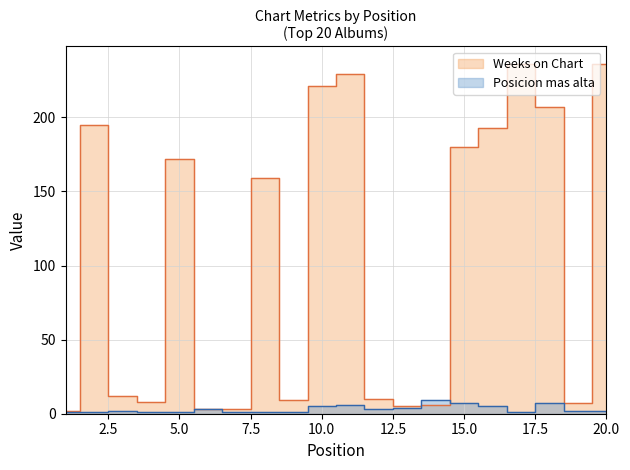

The Weeks on Chart series shows 3 at 9. True or false?

False